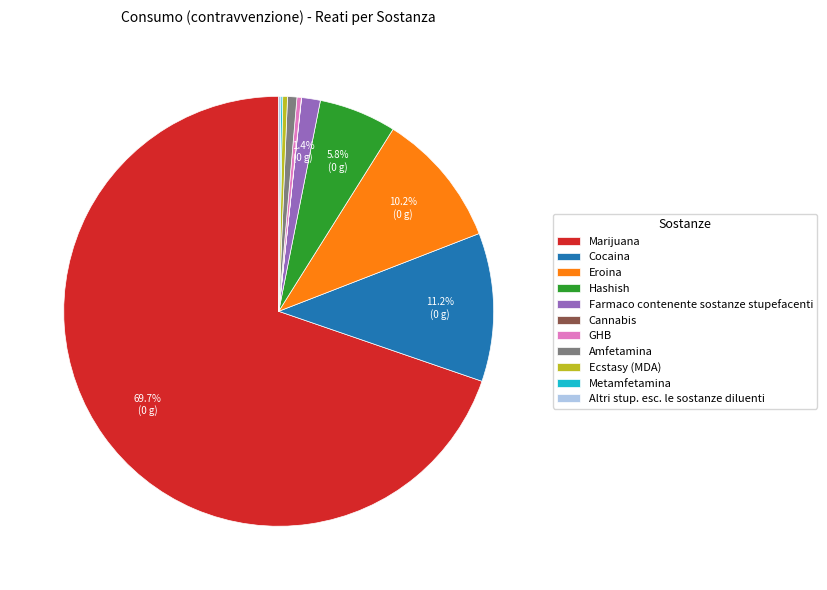

Which slice represents more than half of the pie?

Marijuana